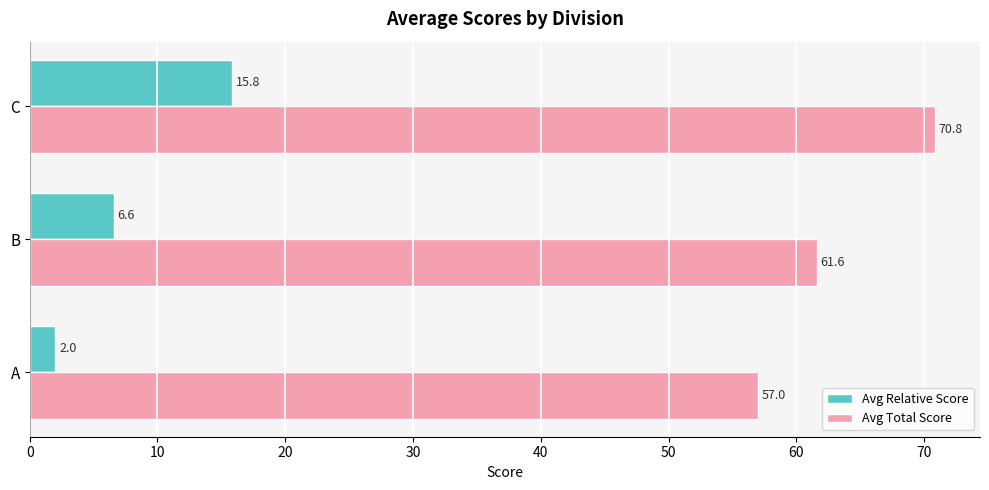

Which series has the largest total across all categories?

Avg Total Score